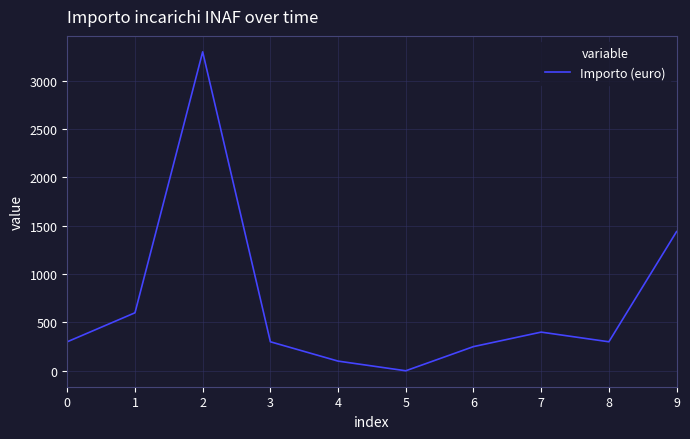

The chart shows a value of -1993 at 5. True or false?

False